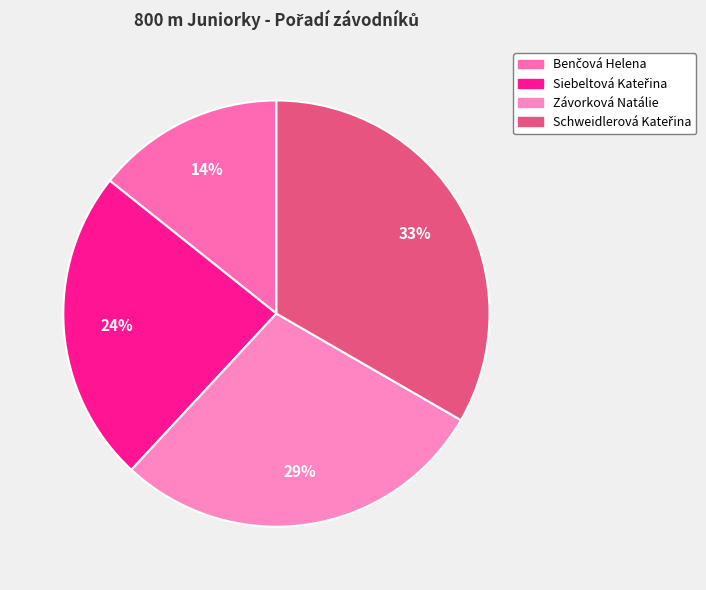

Count the number of slices in the pie.

4